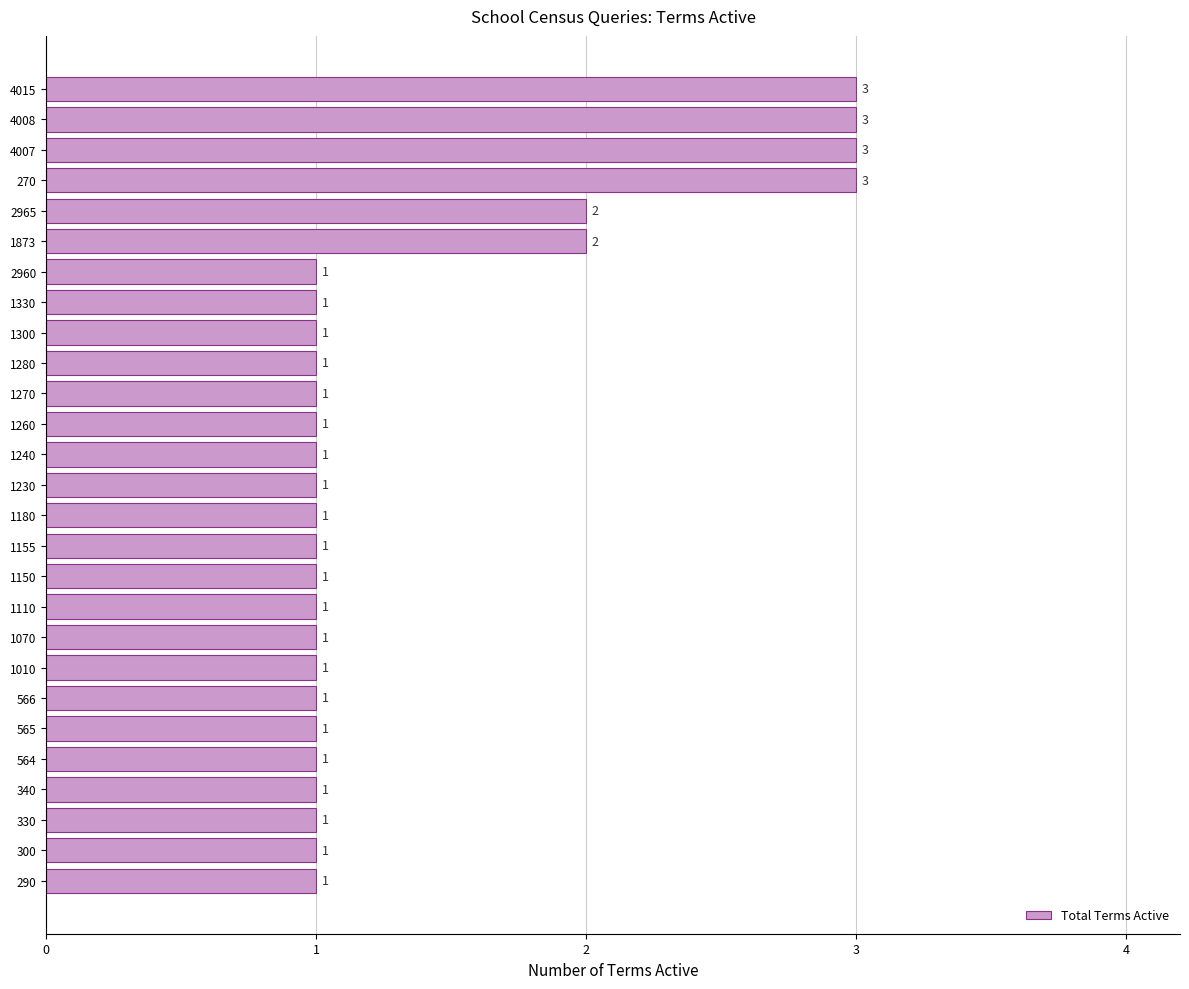

The chart shows a value of 1 at 1110. True or false?

True